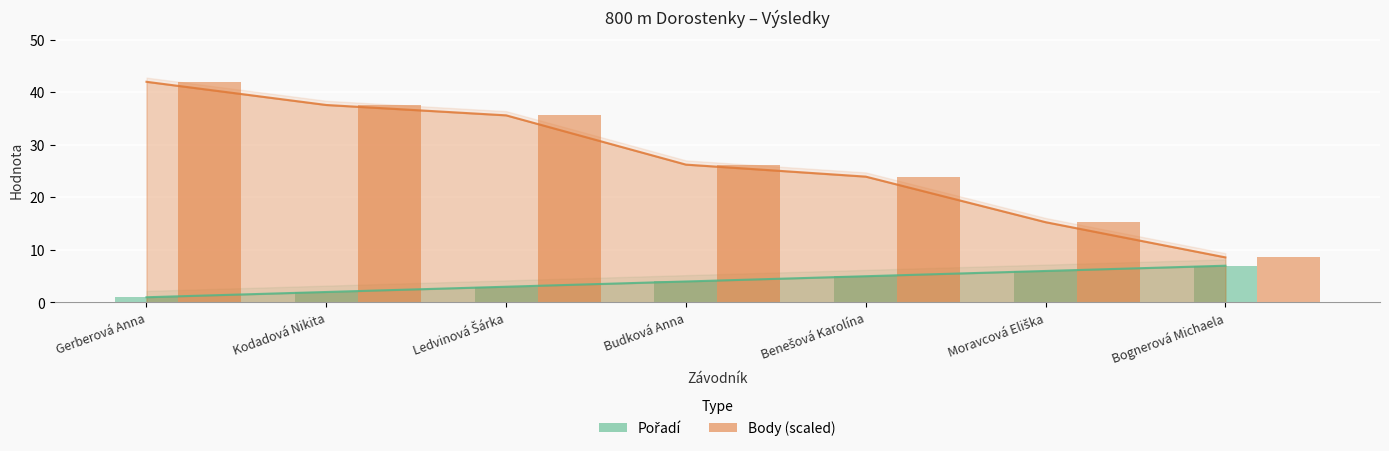

Which series has the widest spread of values?

Body